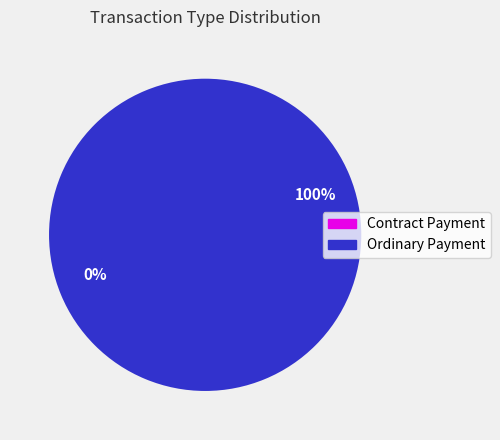

Which has a higher value, Ordinary Payment or Contract Payment?

Ordinary Payment